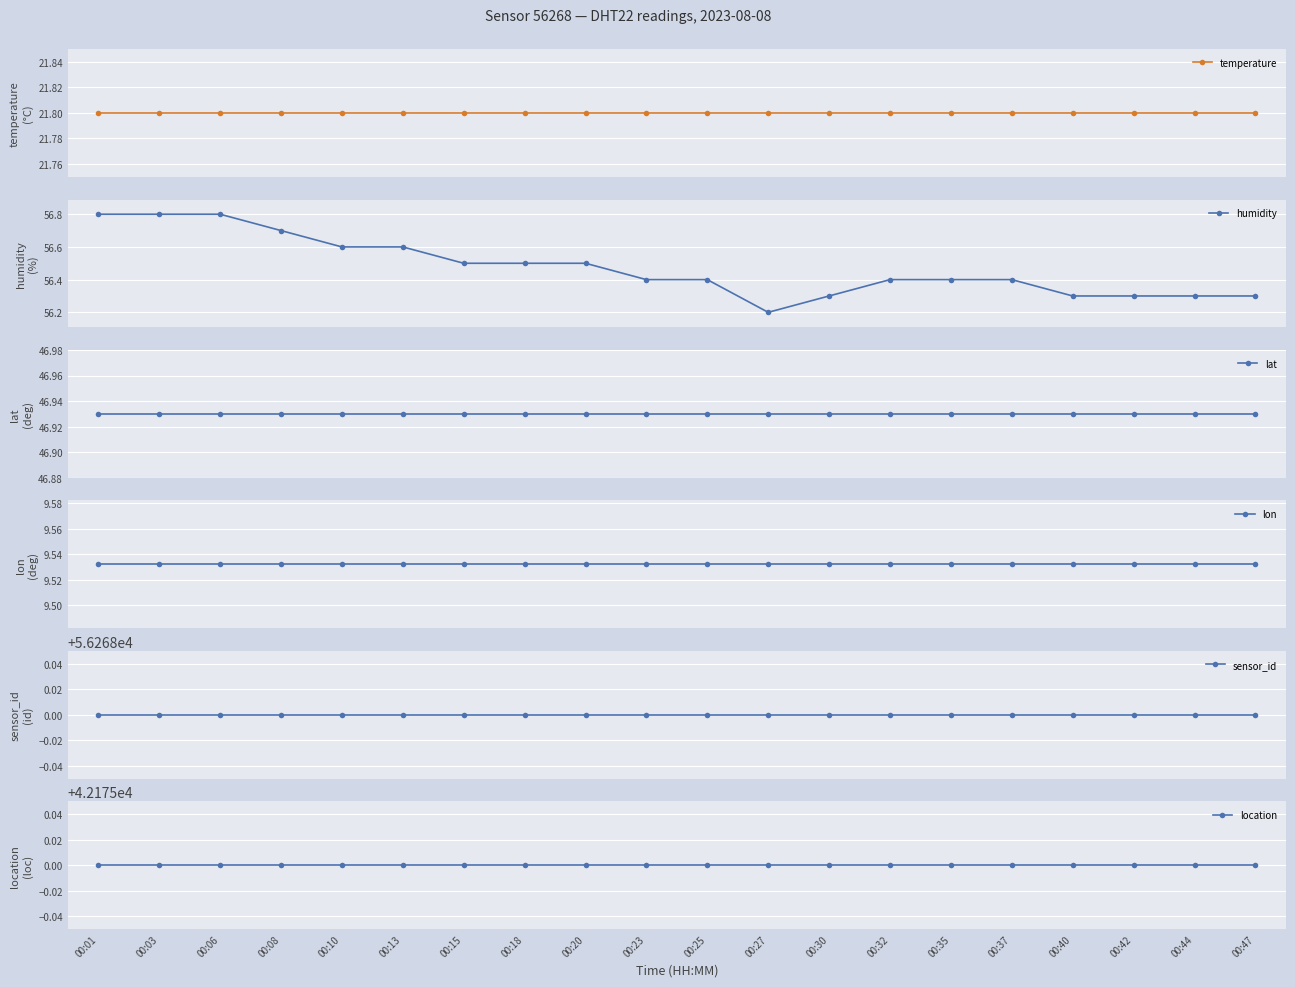

The lat series shows 46.9 at 00:06. True or false?

True